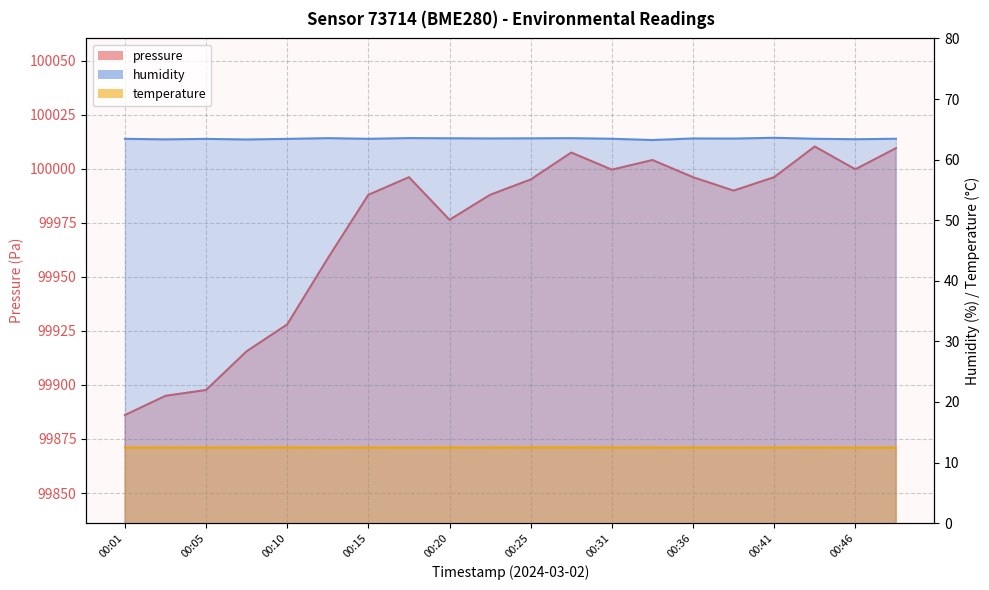

At which category is the sum across all series the highest?

00:43